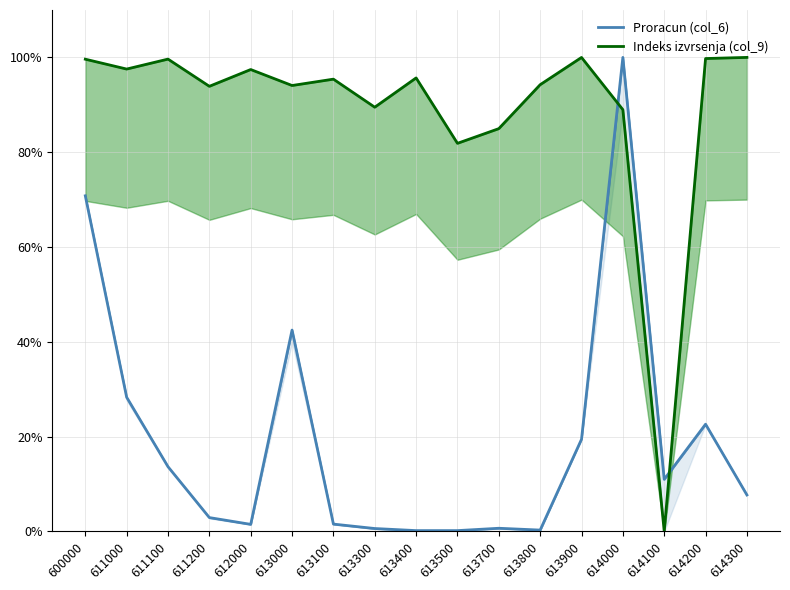

How many times do Proracun (col_6) and Indeks izvrsenja (col_9) cross each other?

2